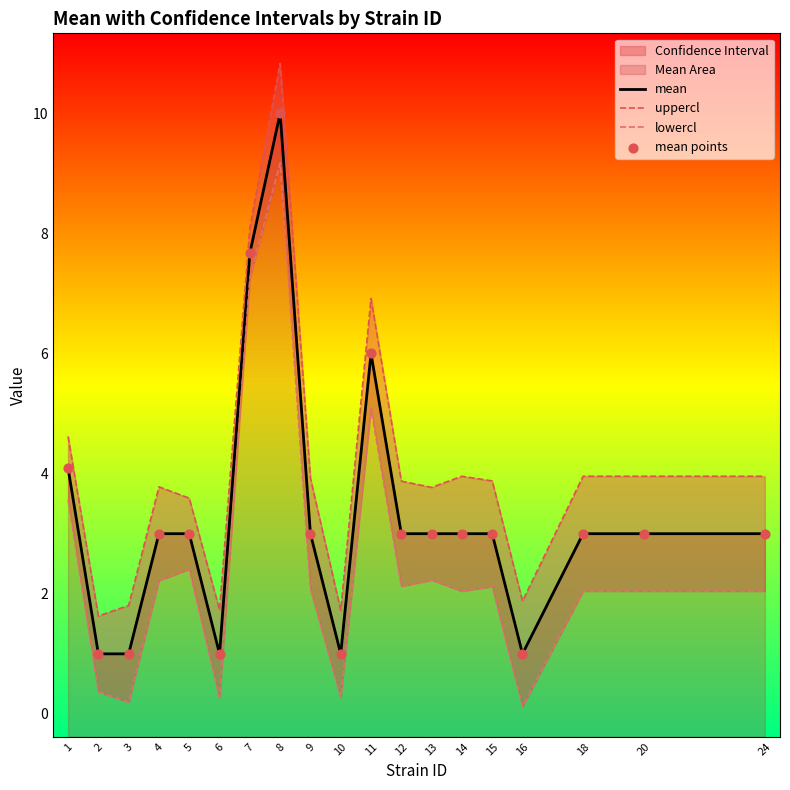

Which series has the largest Y range (max minus min)?

uppercl